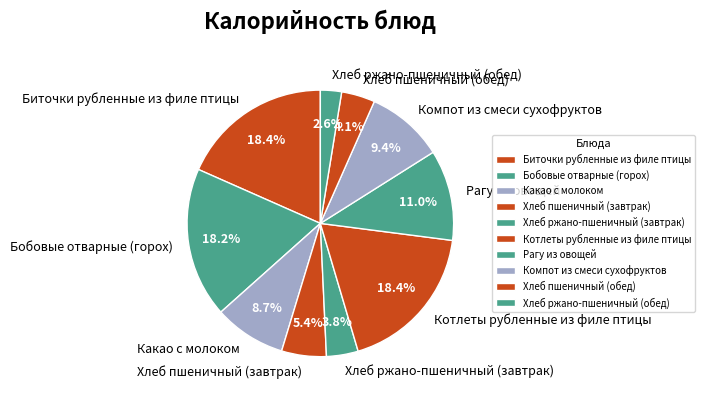

Is Бобовые отварные (горох) the majority of the pie?

No